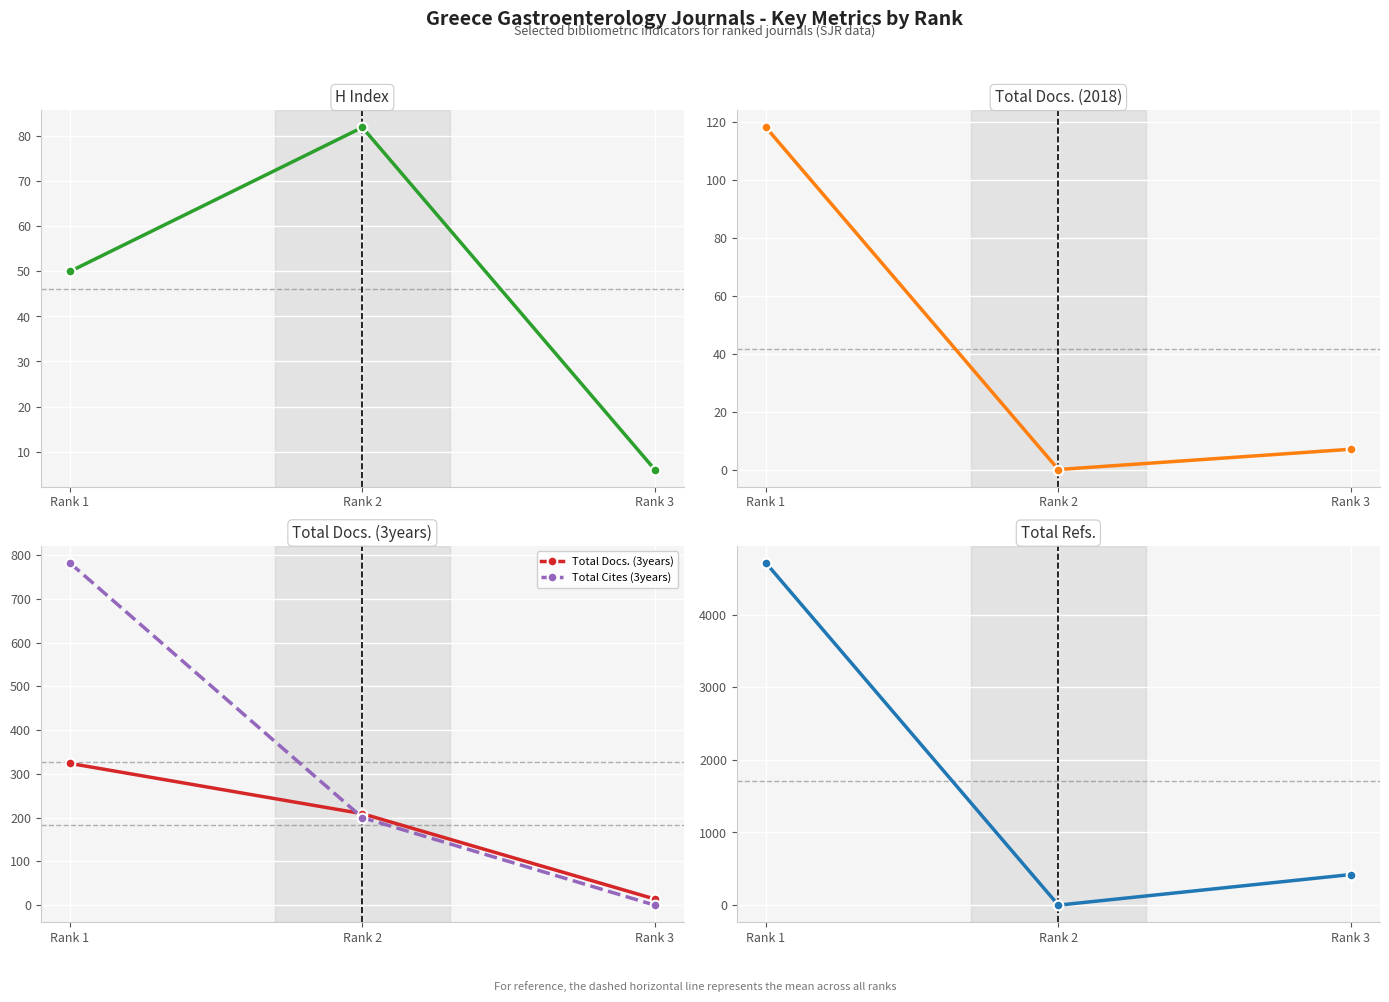

Reading right to left, list all the values displayed in this chart.

H index: 6	82	50
Total Docs. (2018): 7	0	118
Total Docs. (3years): 14	209	324
Total Cites (3years): 0	200	782
Total Refs.: 421	0	4709